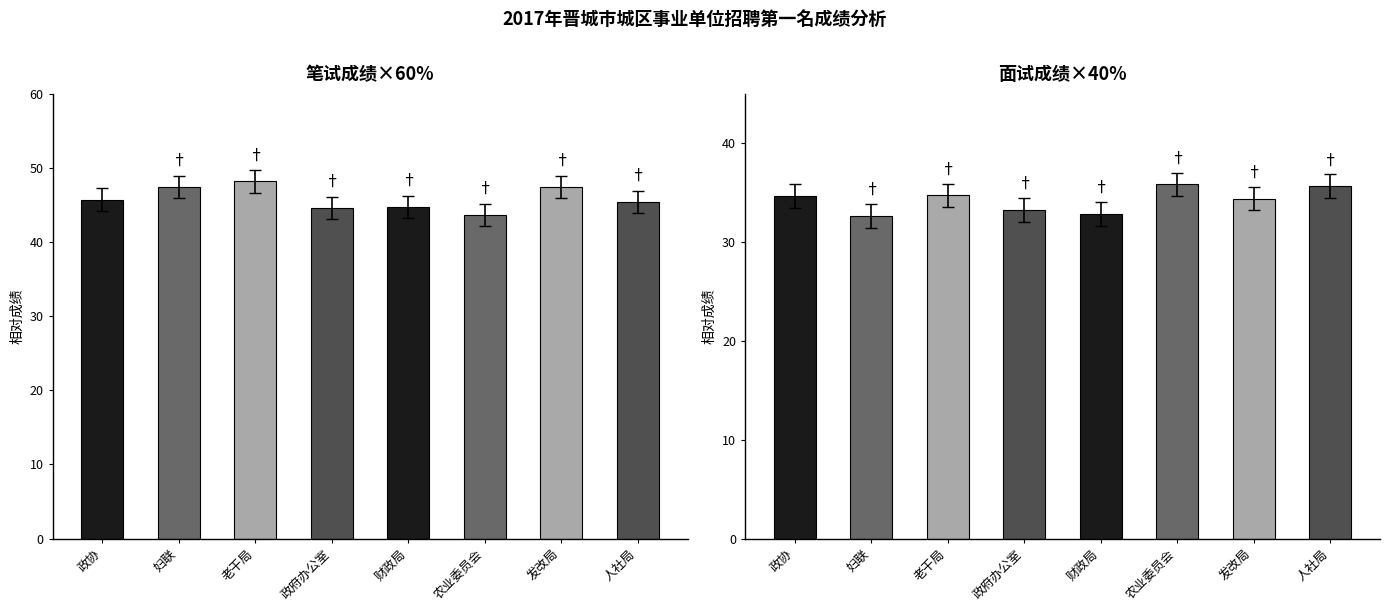

How many categories are shown in the chart?

8